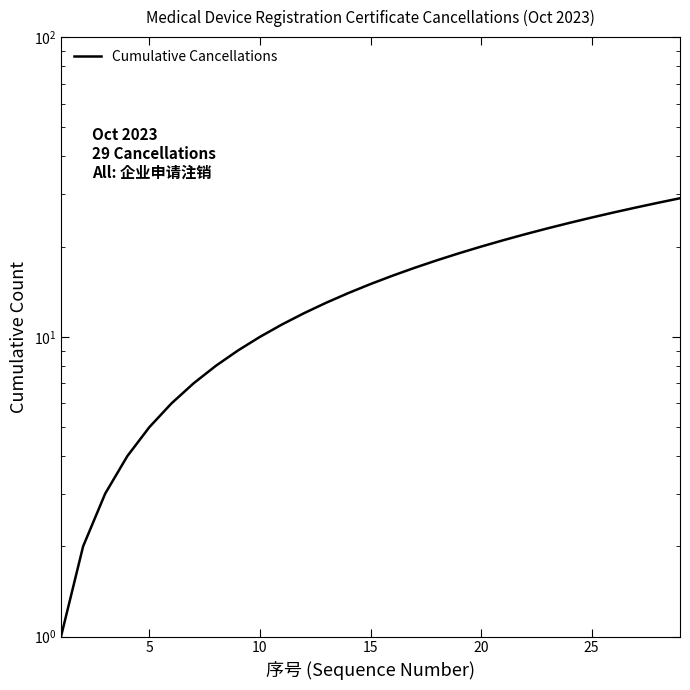

Read the value at 25.

26